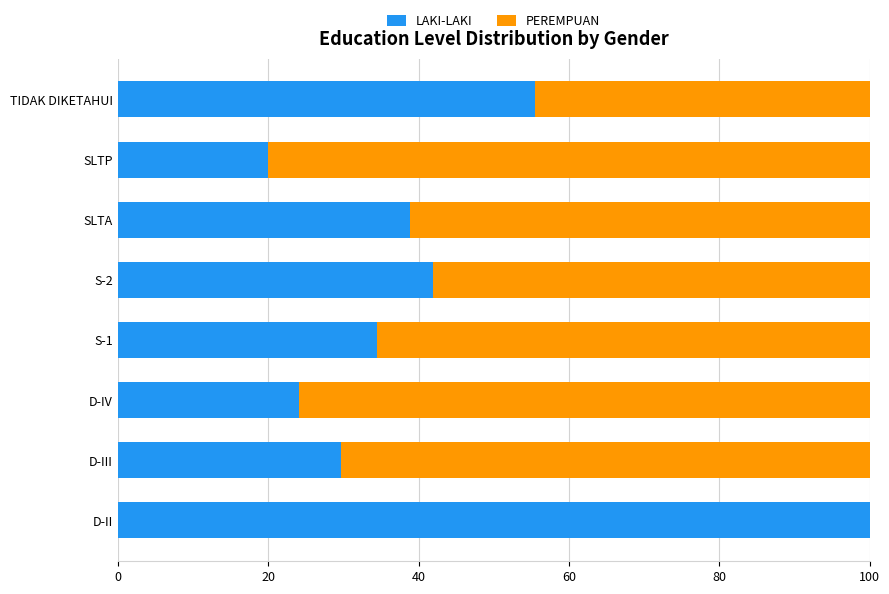

What is the maximum value for LAKI-LAKI?

100.0